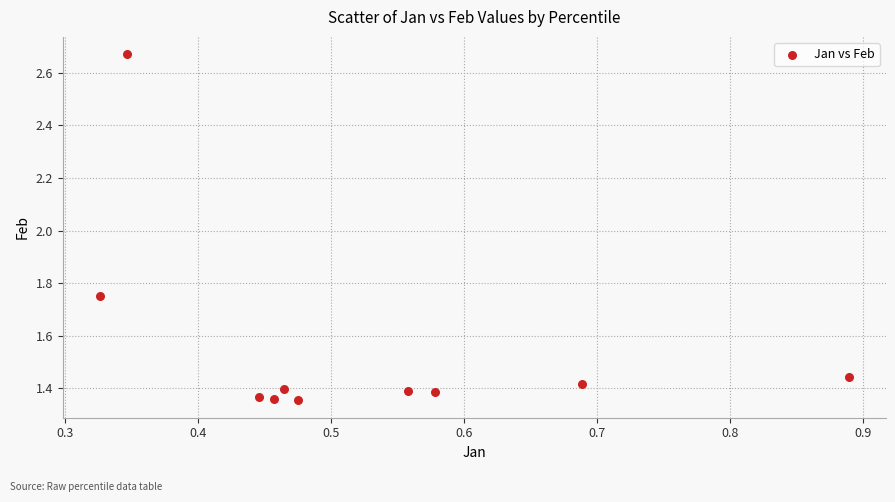

What is the range of Y values (max minus min)?

1.3